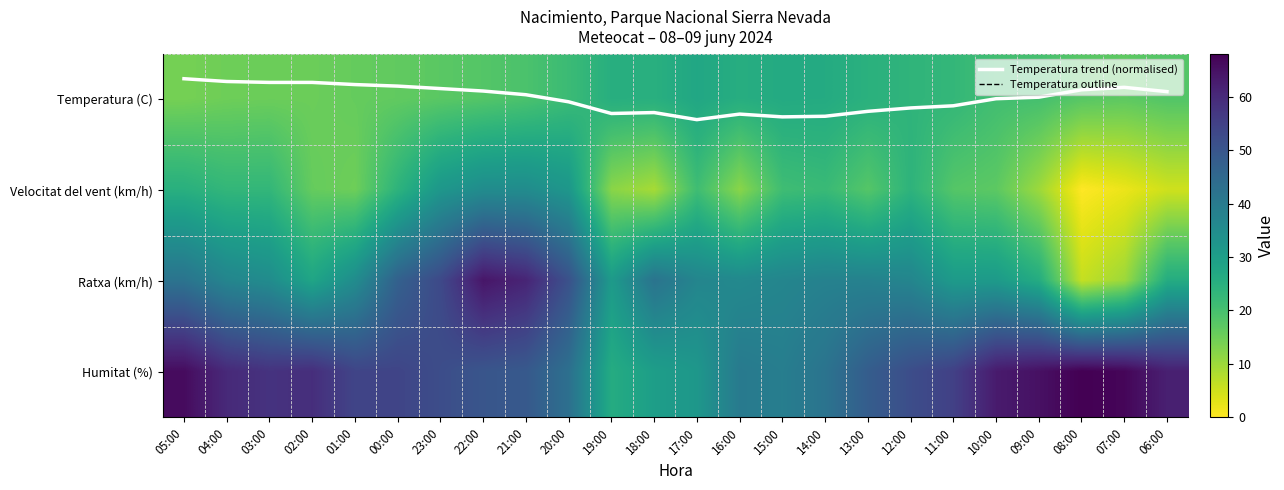

How many values in the Temperatura trend (normalised) series exceed 0?

10